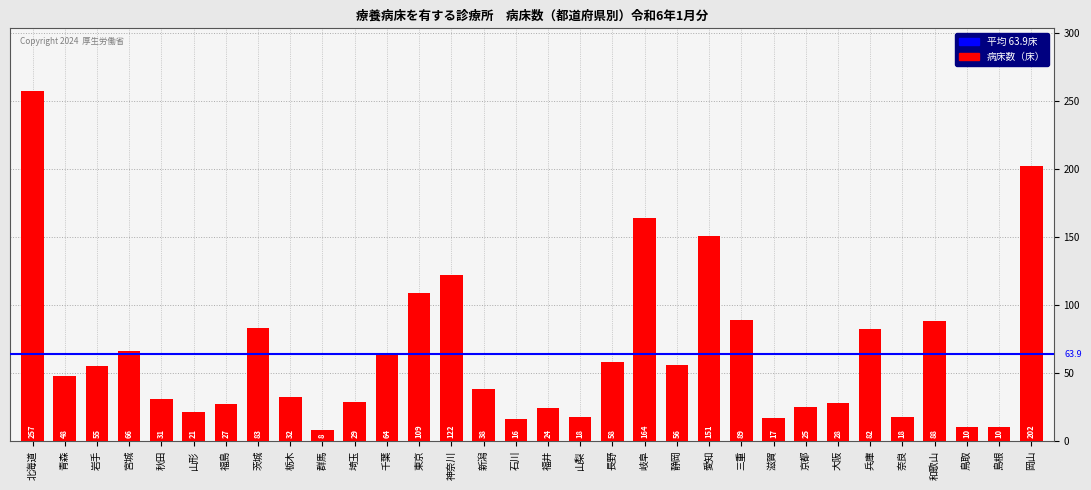

How many bars are there in total?

32